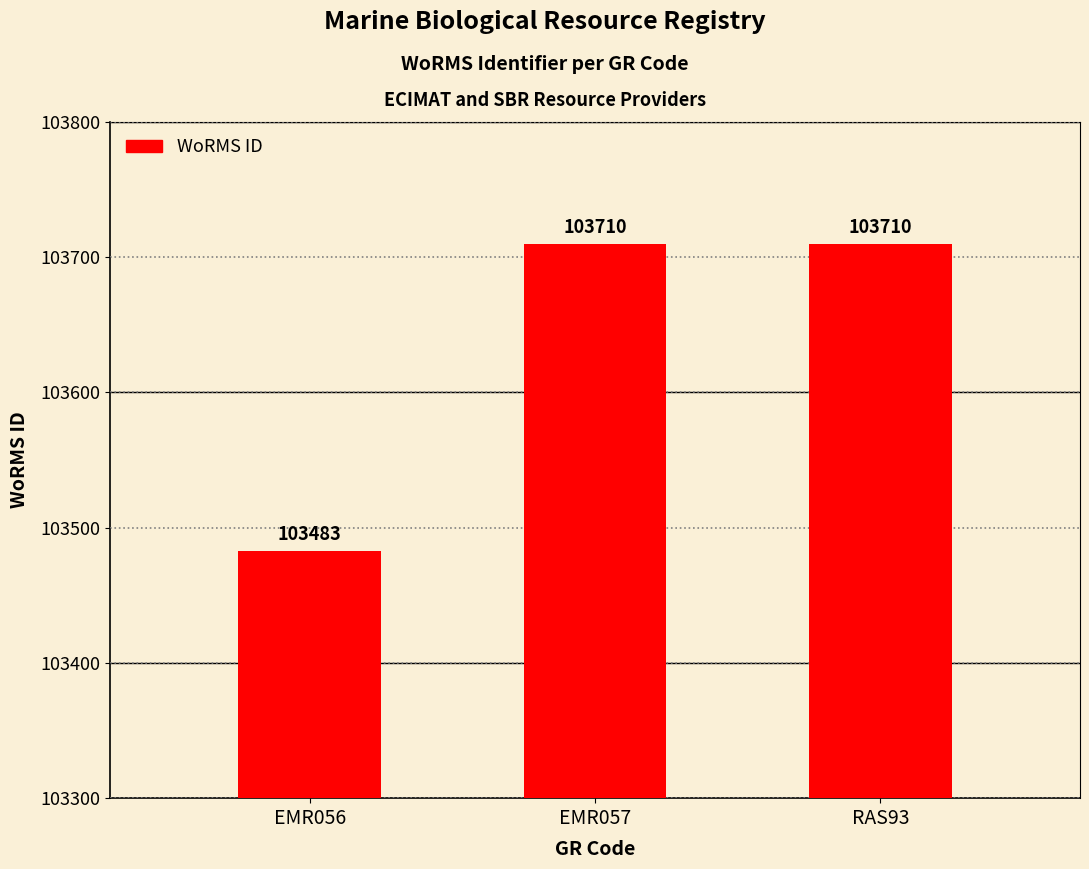

What is the ratio of the value at EMR057 to the value at RAS93?

1.0